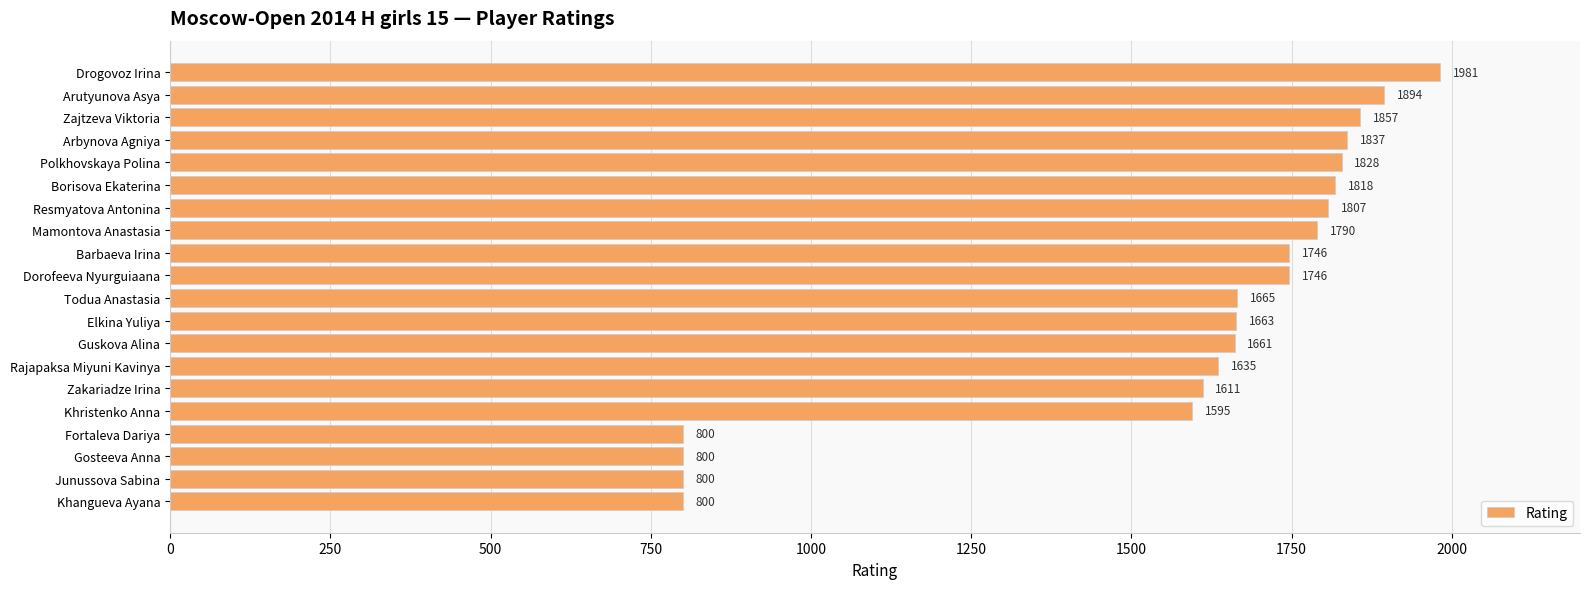

What is the label of the 20th bar from the top?

Khangueva Ayana